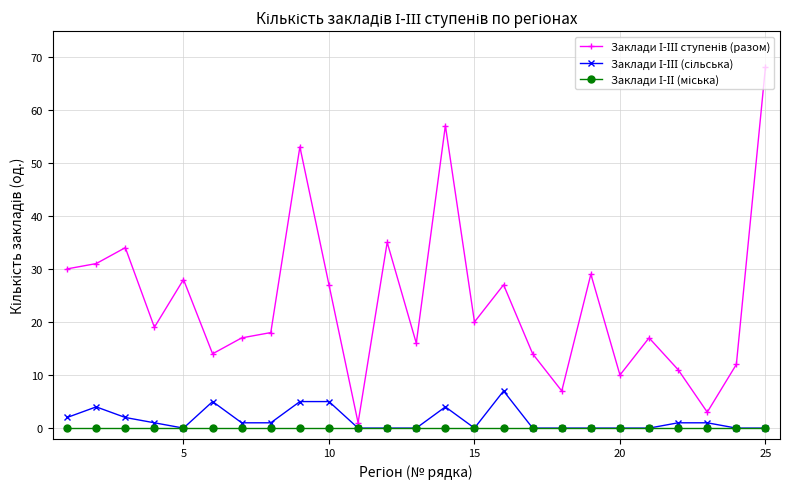

How many distinct data groups are displayed?

3